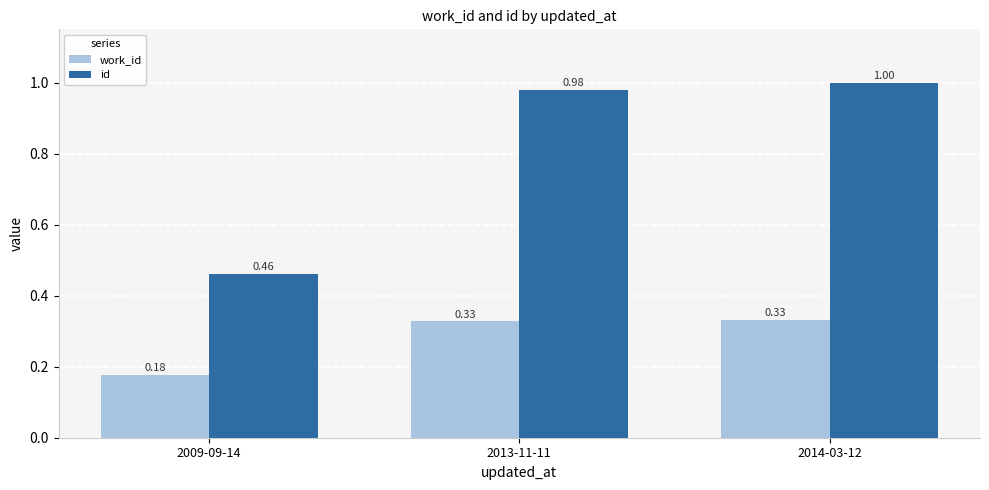

Which series has the largest total across all categories?

id